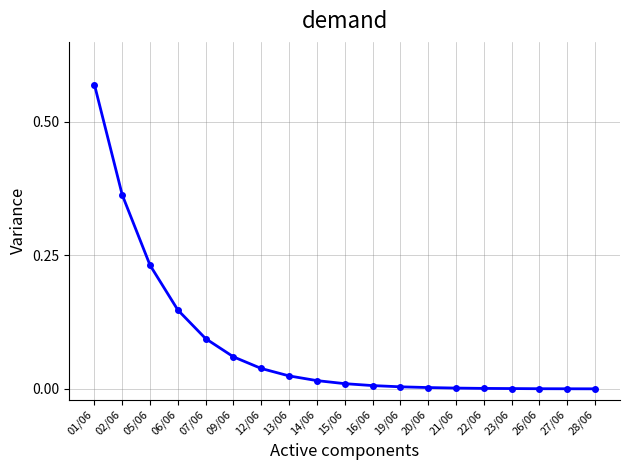

Is it true that the value at 16/06 is 0.0?

True